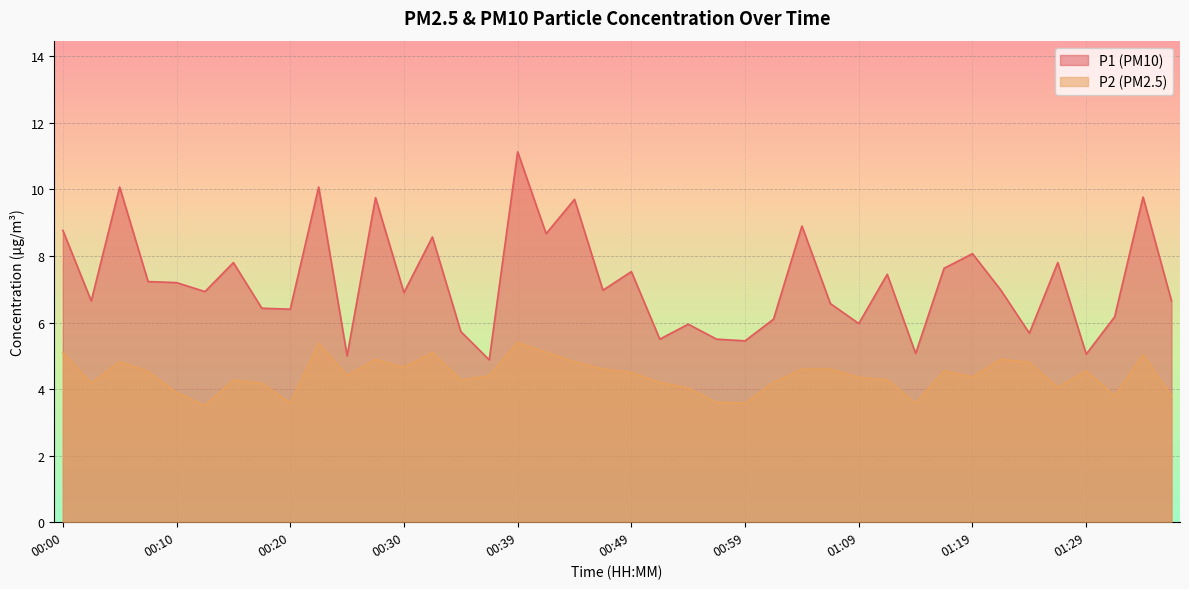

What is the sum of the P2 values at 00:42 and 00:10?

9.0